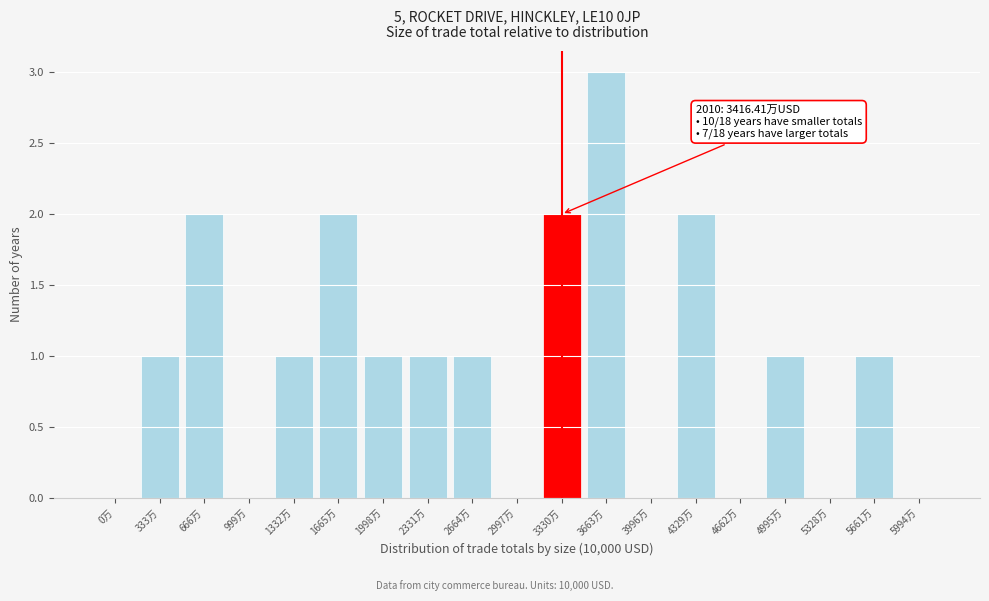

Reading left to right, extract all data points from this chart.

0万=0	333万=1	666万=2	999万=0	1332万=1	1665万=2	1998万=1	2331万=1	2664万=1	2997万=0	3330万=2	3663万=3	3996万=0	4329万=2	4662万=0	4995万=1	5328万=0	5661万=1	5994万=0